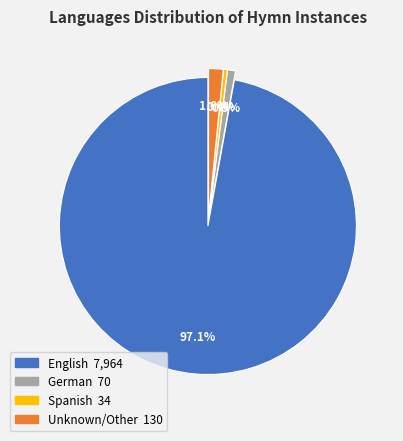

Does any single category account for the majority?

Yes